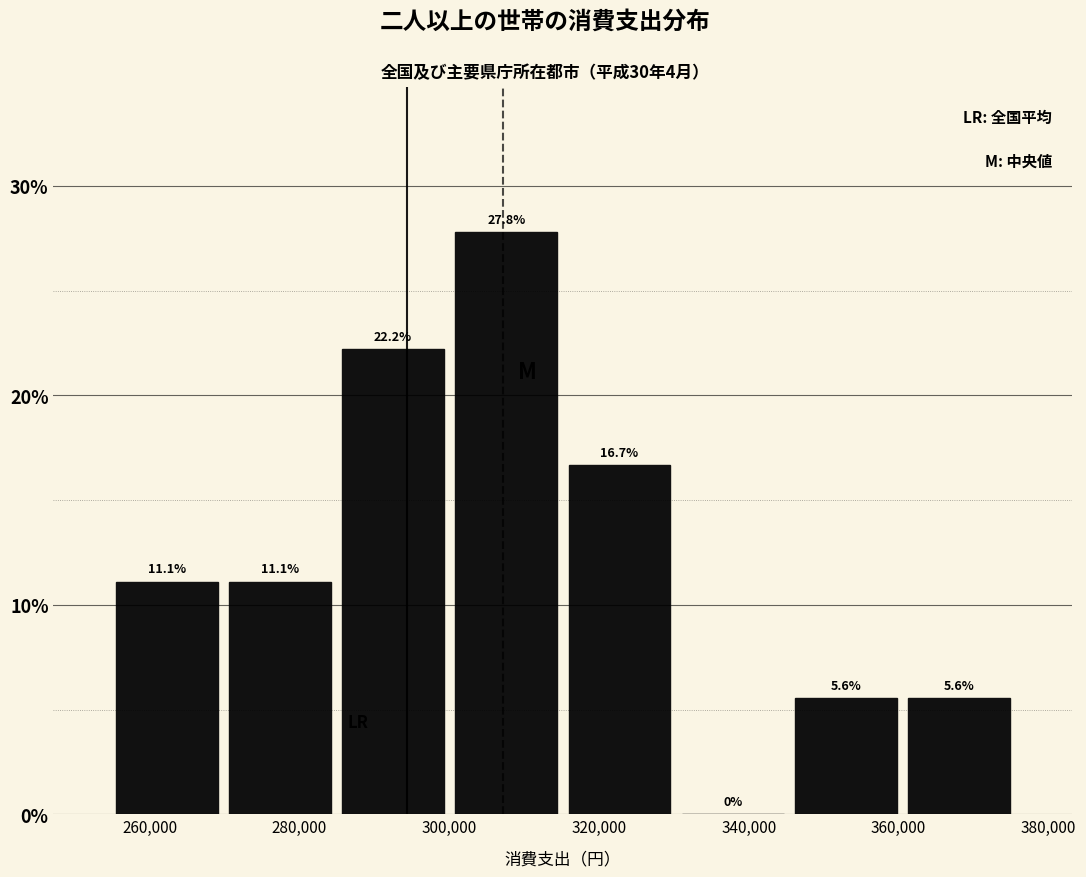

Over which range of the x-axis is the bar tallest?

300000 to 316000